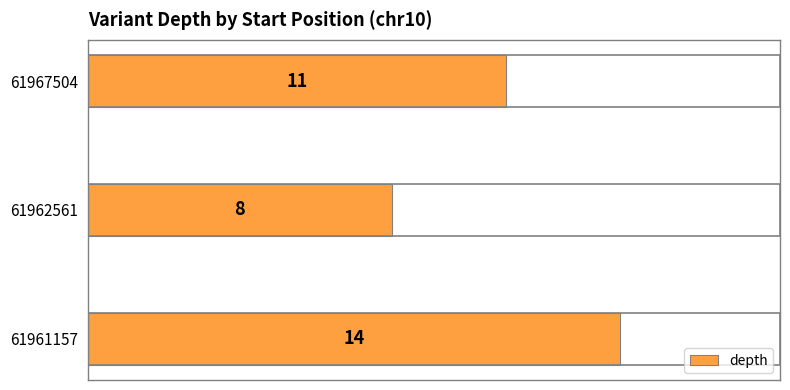

Reading bottom to top, list all the values displayed in this chart.

14	8	11